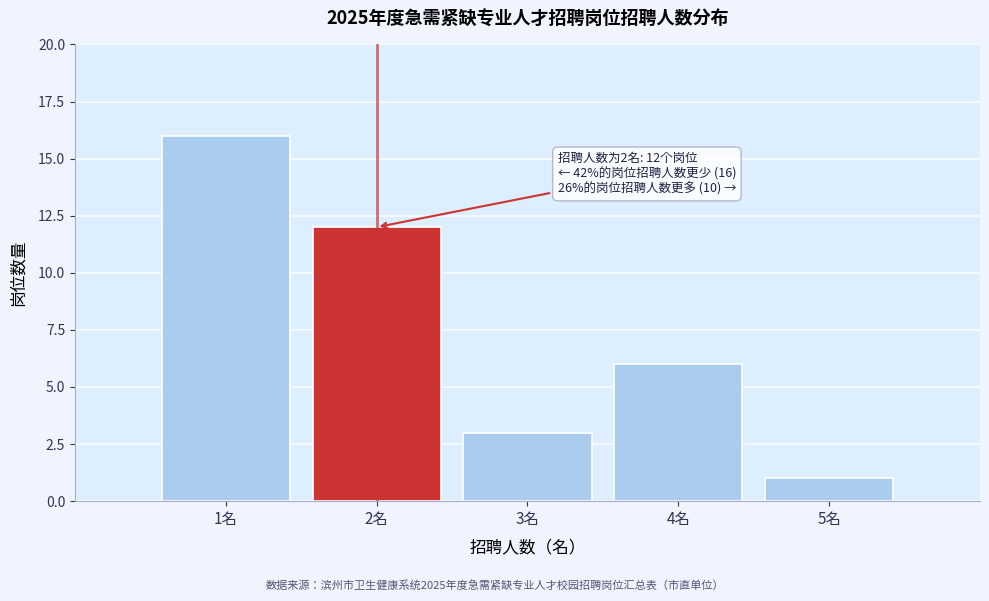

Over which range of the x-axis is the bar tallest?

0.5 to 1.5